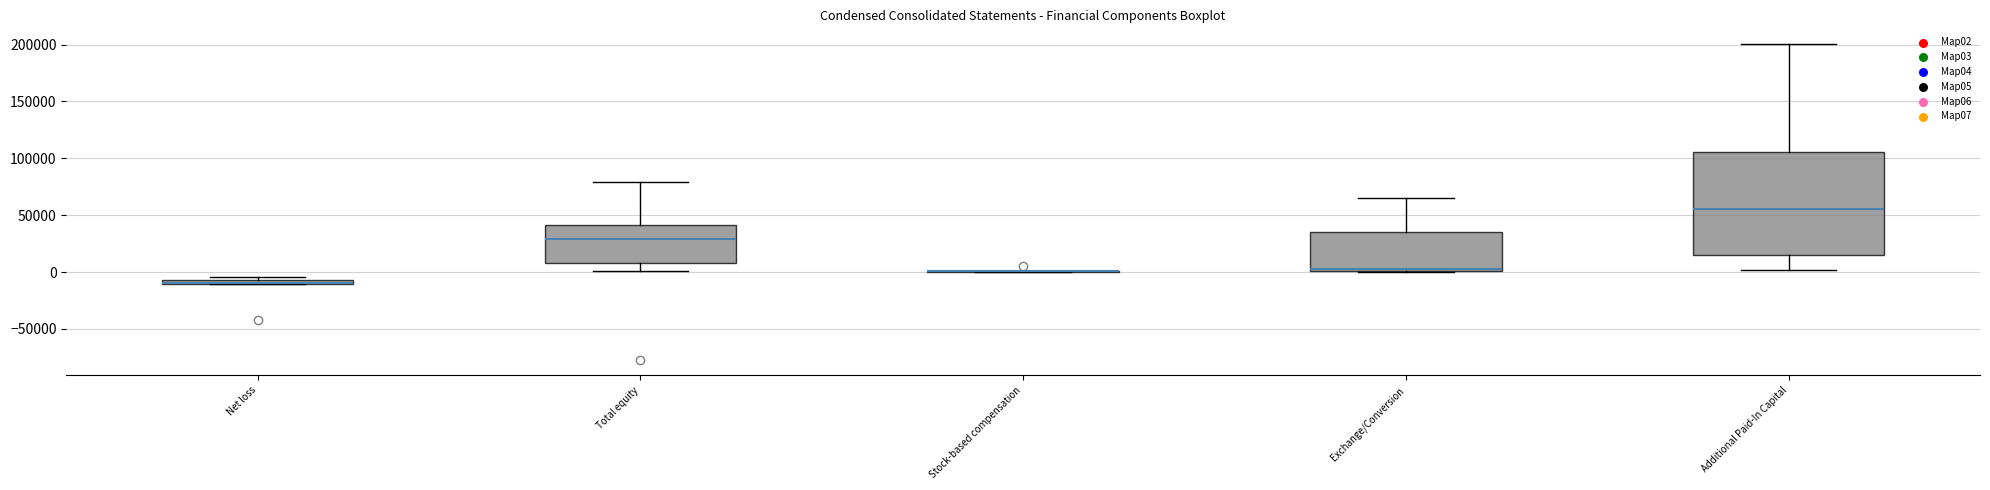

Where is the upper edge of the box for Total equity on the y-axis? The values are not printed on the chart, so give them approximately, as read against the axis.

40000